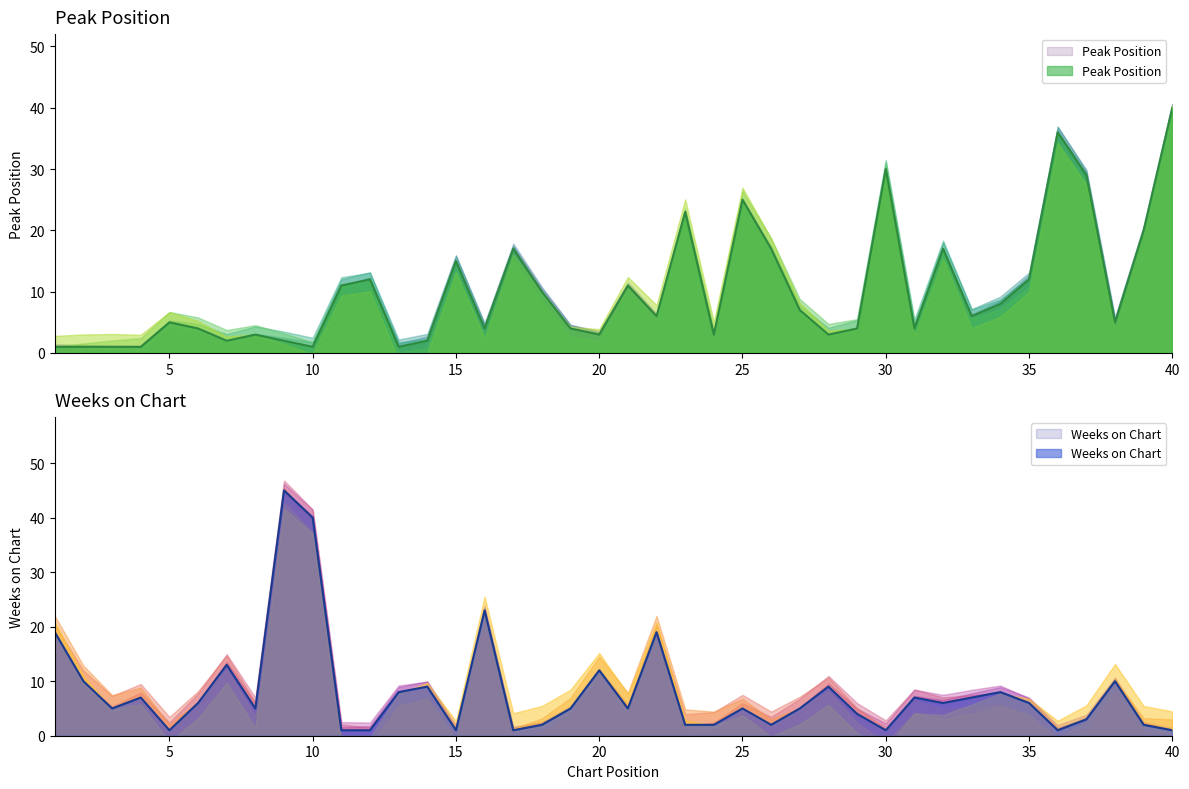

True or false: Weeks on Chart has a value of 1 at 26.

False